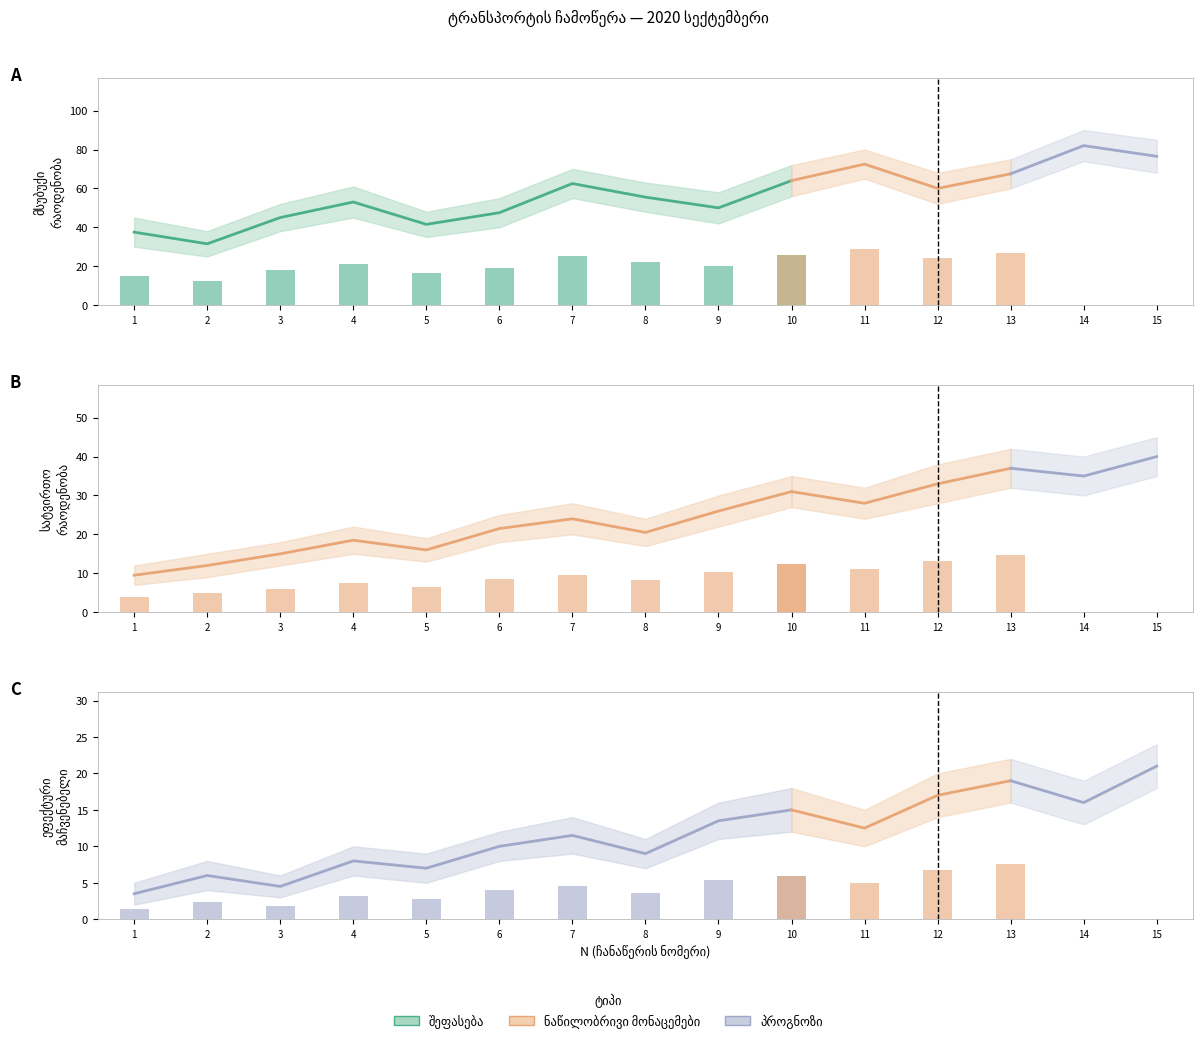

What is the average value of the მსუბუქი series?

64